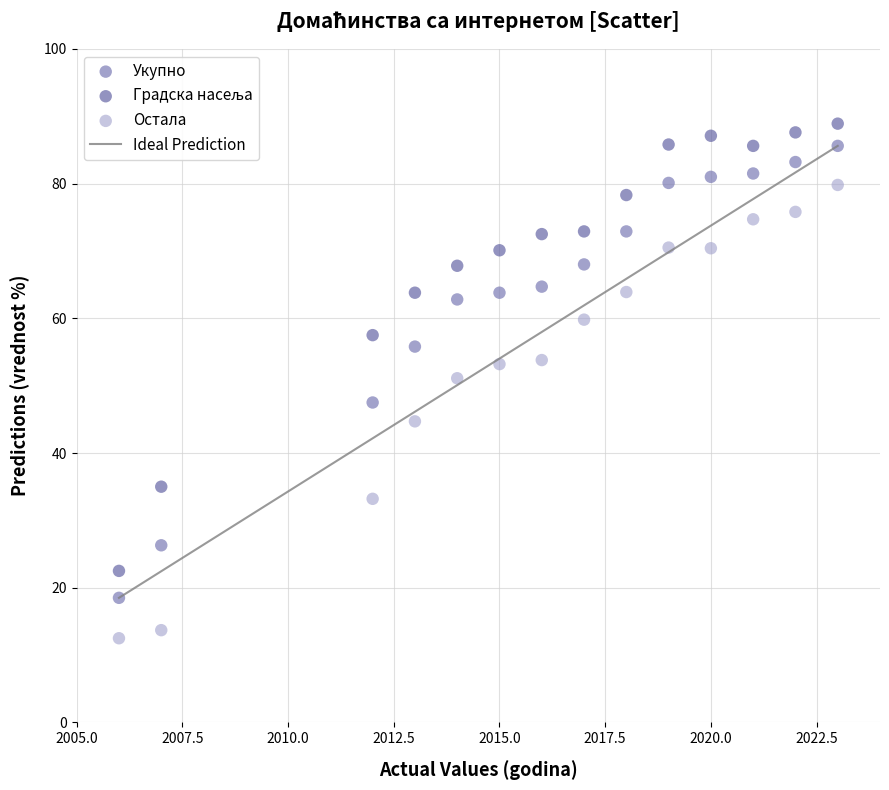

Which series contains the lowest Y value?

Остала